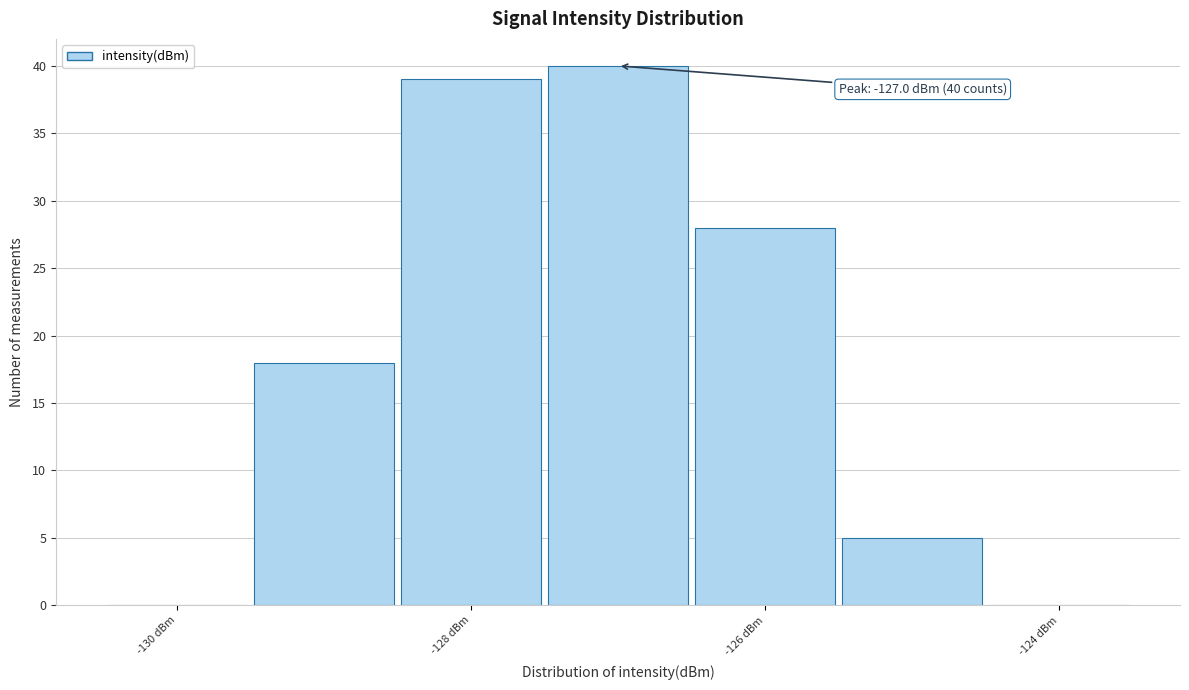

Over which range of the x-axis is the bar tallest?

-127.5 to -126.5